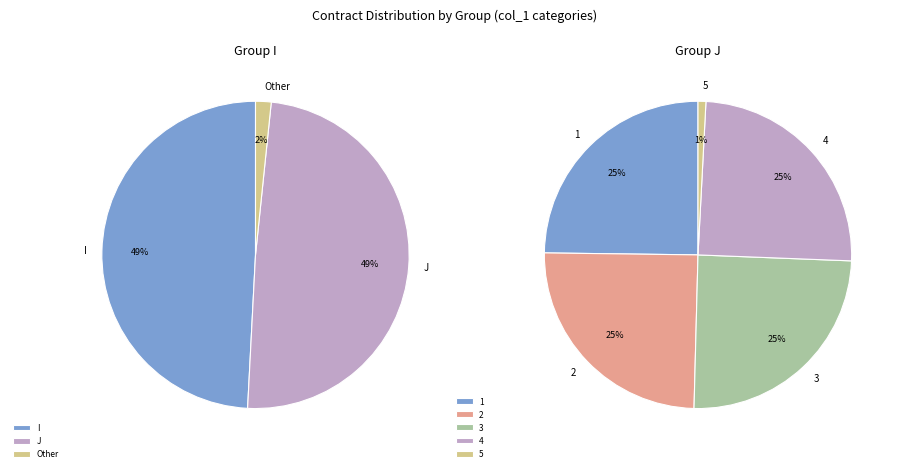

Is the sum of I-1 and Other greater than half?

No